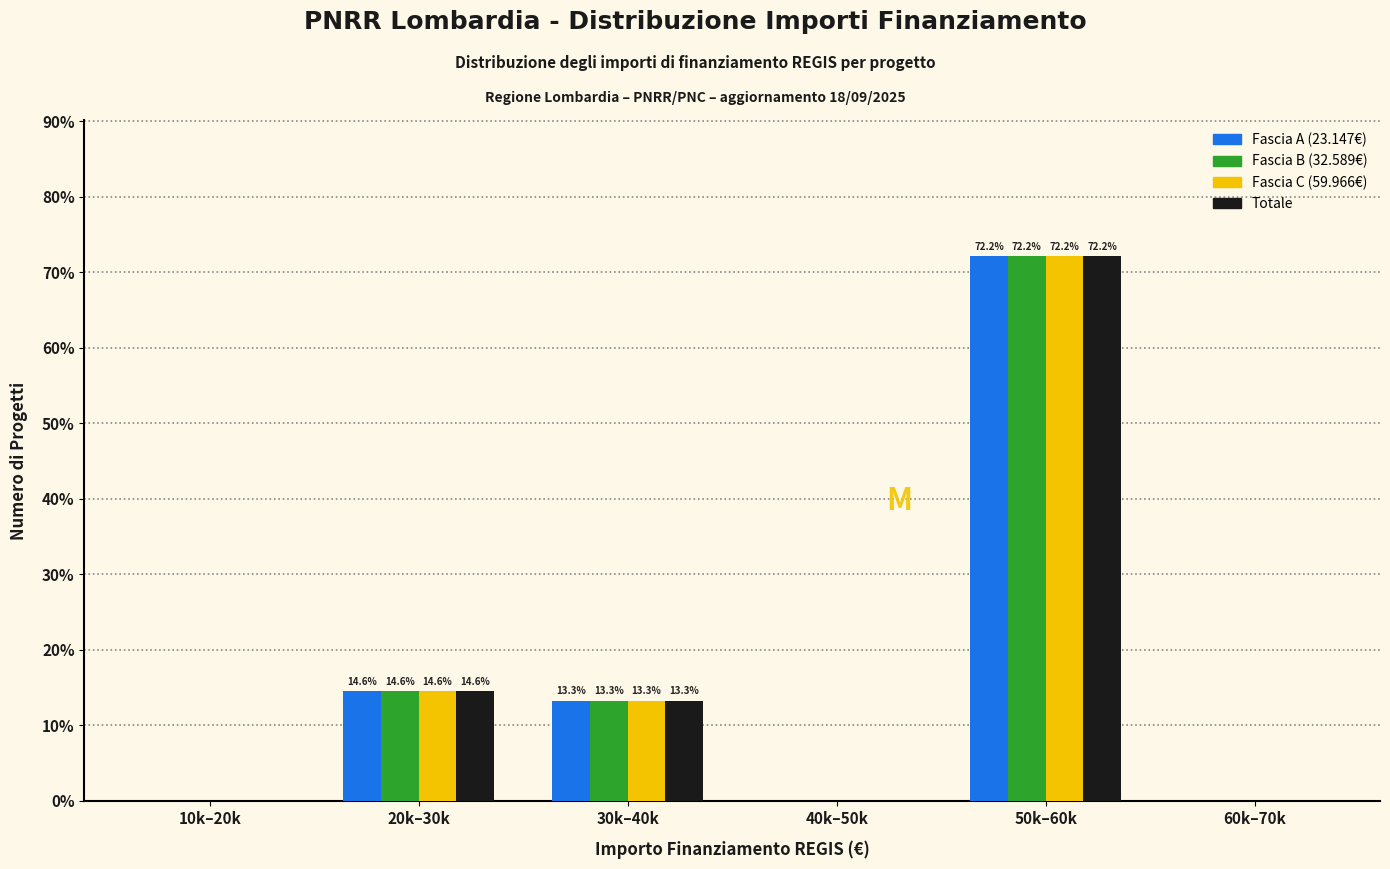

At which category is the sum across all series the highest?

50k–60k